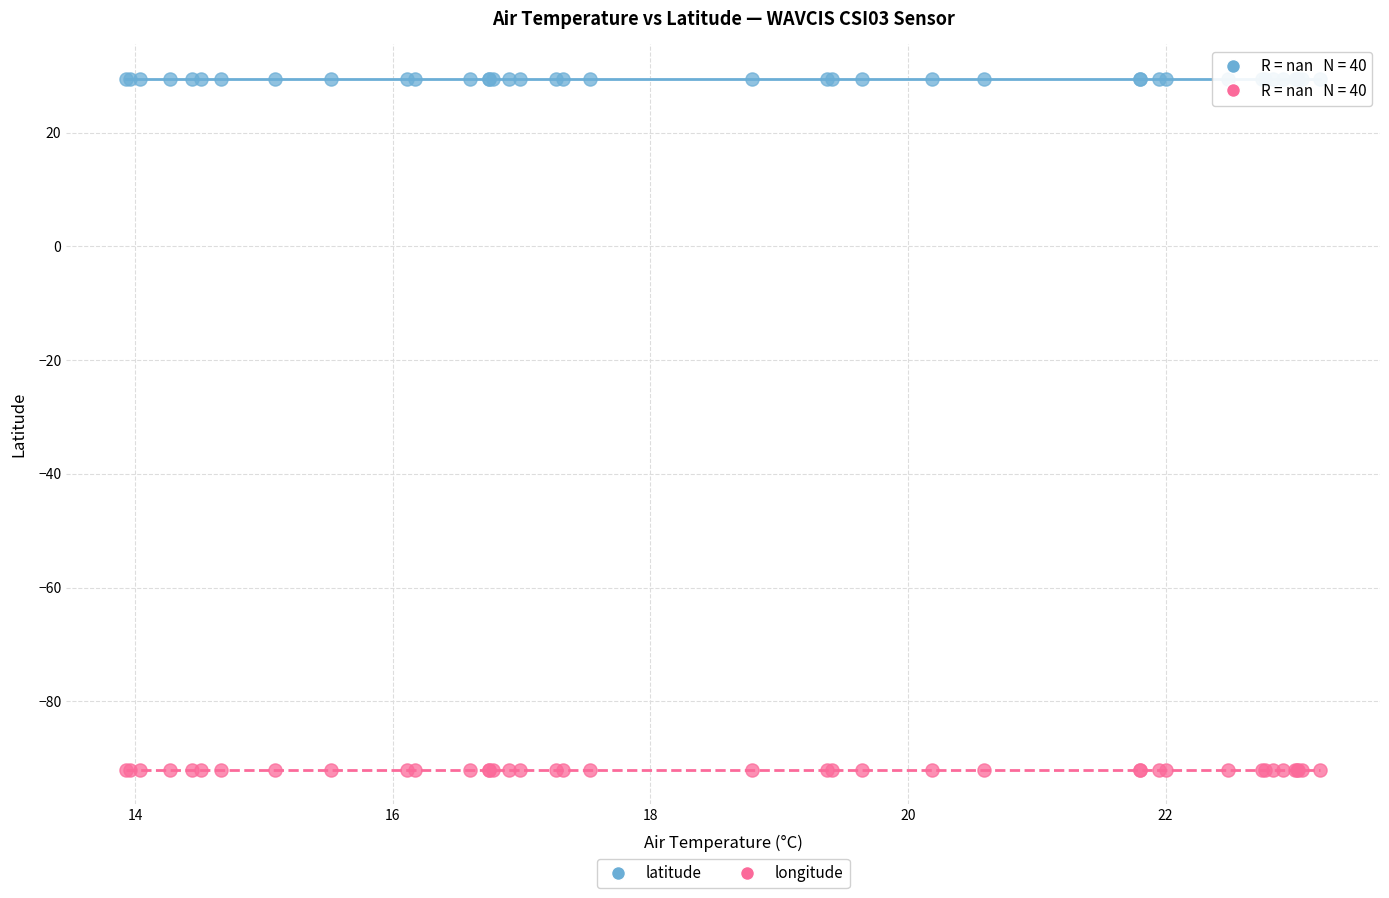

Which series reaches the maximum Y coordinate?

latitude